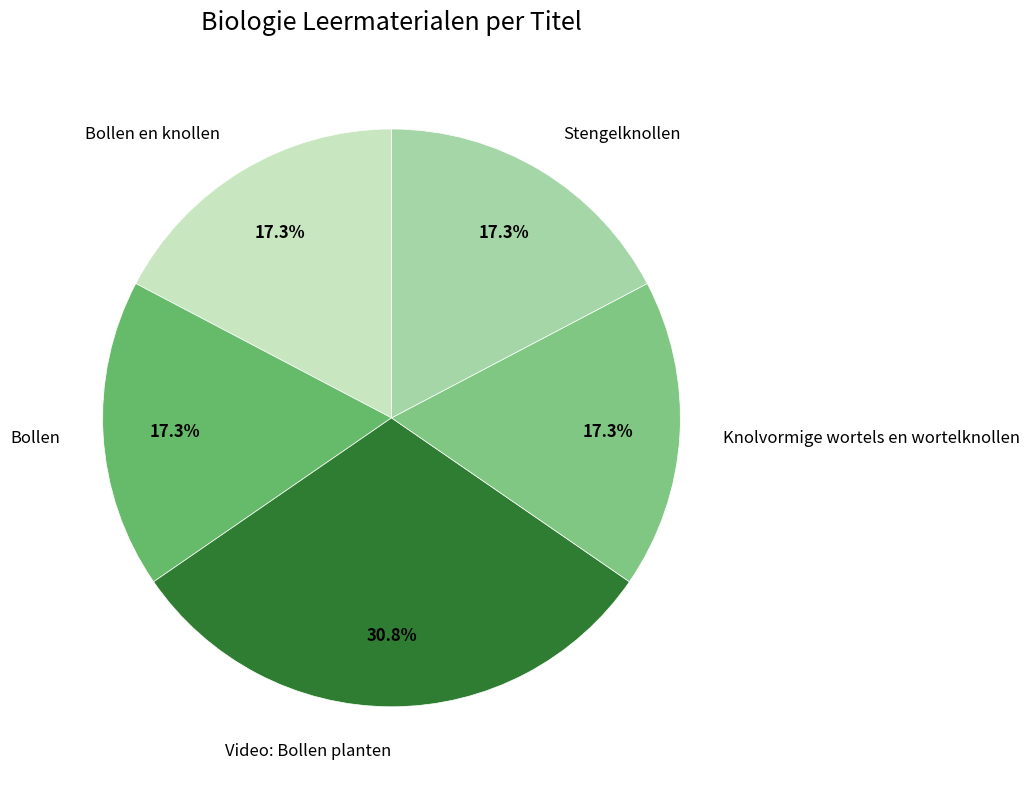

To the nearest percent, what portion does Knolvormige wortels en wortelknollen represent?

17%